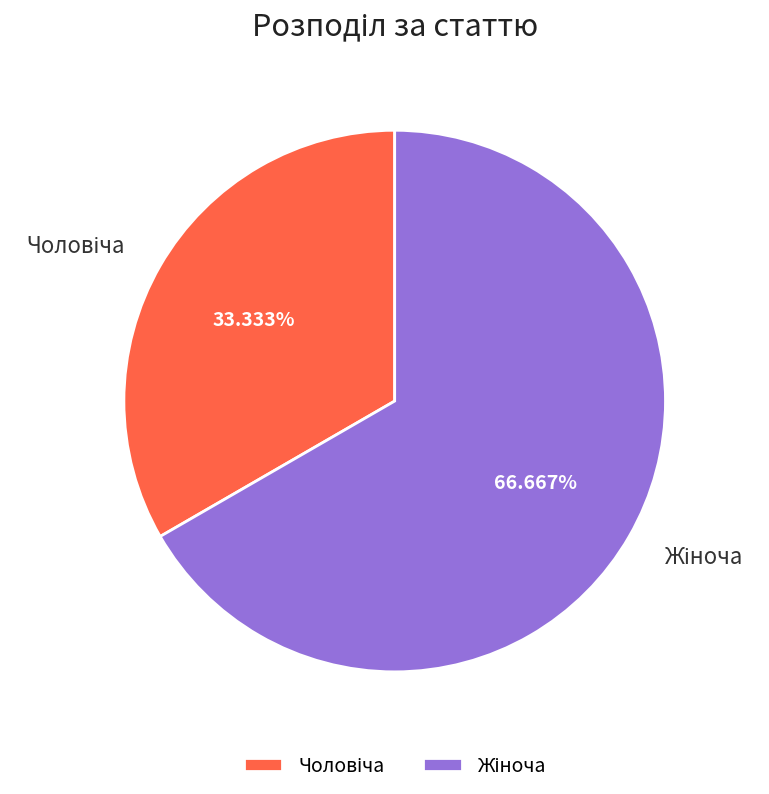

To the nearest percent, what is the average slice percentage?

50%